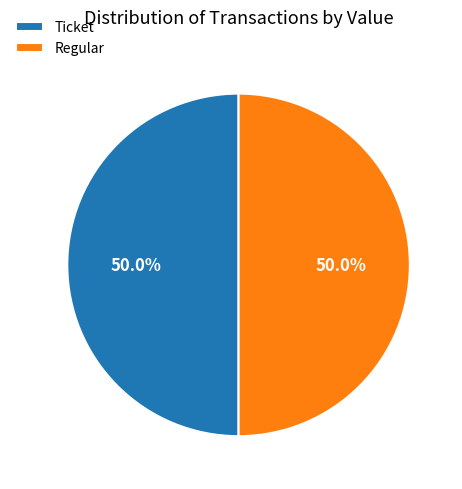

What is the total percentage of Ticket and Regular?

100.0%